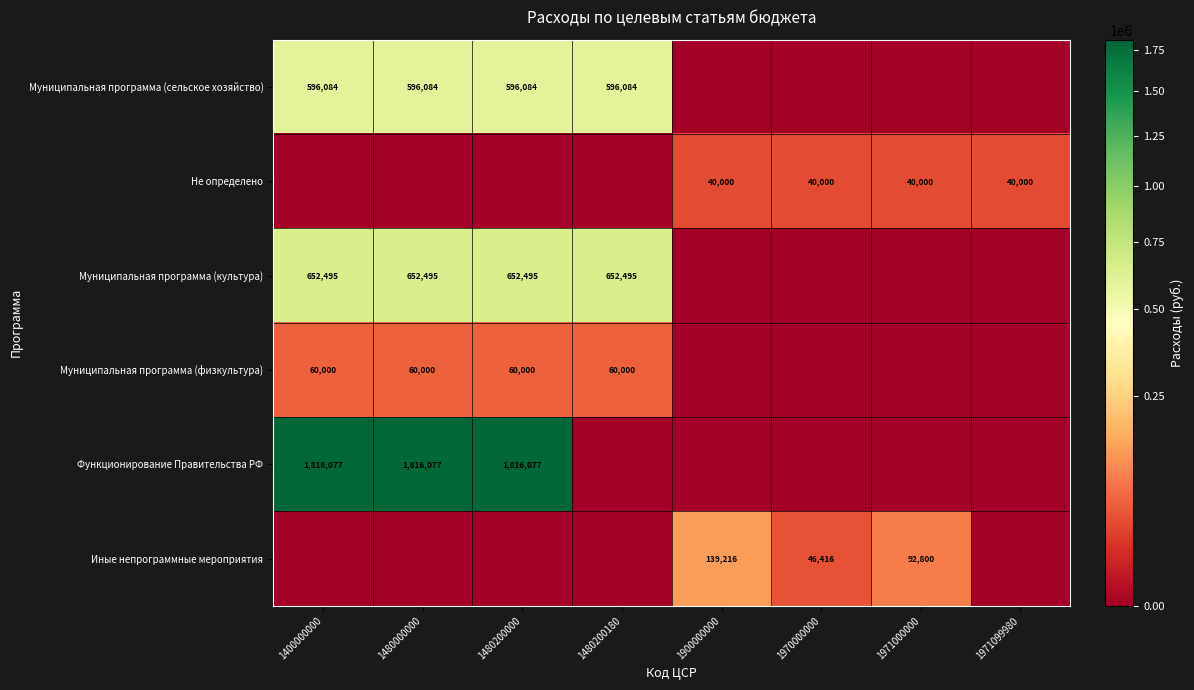

Is the value of Муниципальная программа (физкультура) at 1480200000 greater than the value of Муниципальная программа (культура) at 1480200180?

No